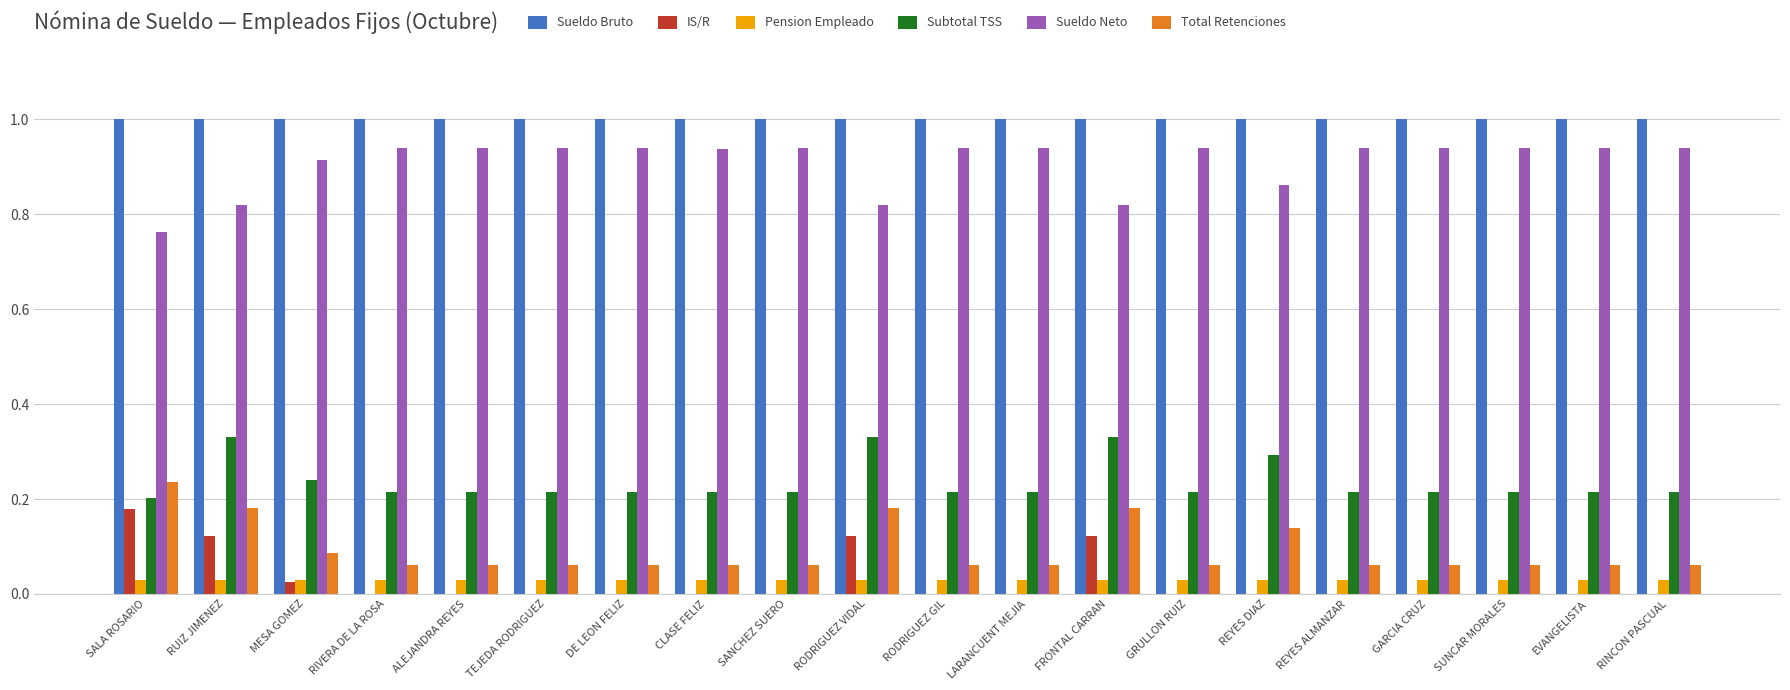

What is the greatest value displayed?

1.0